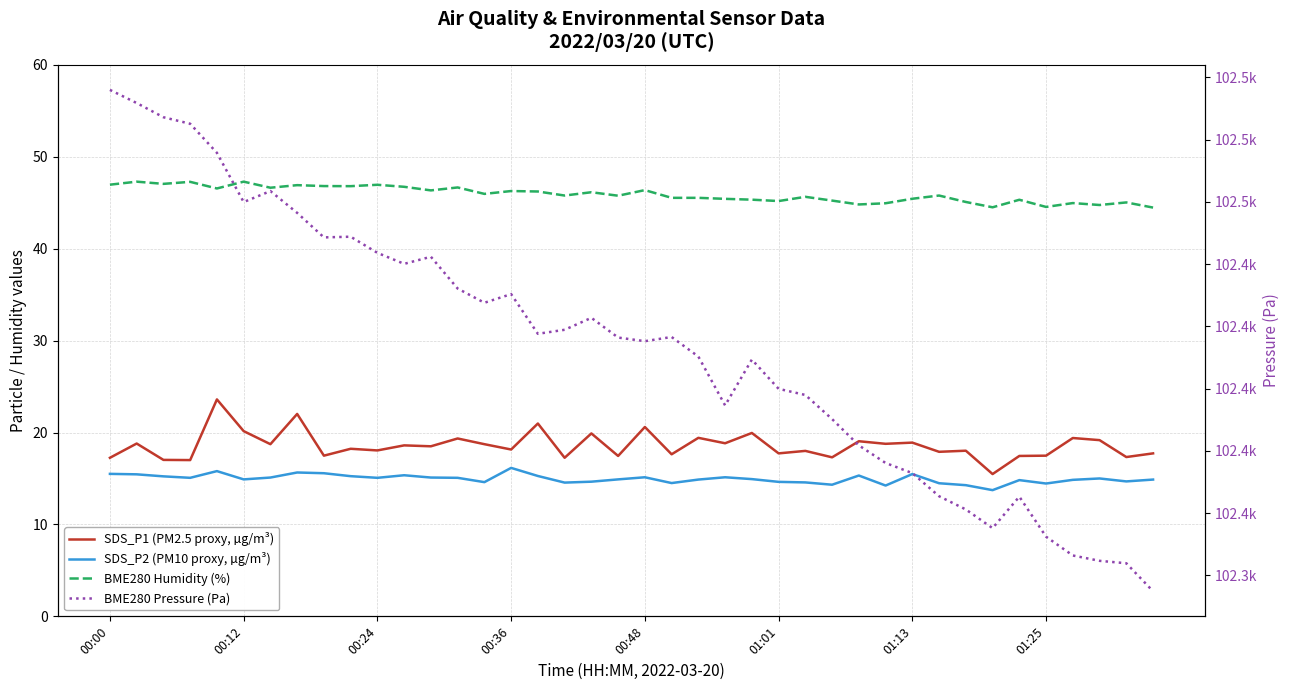

In SDS_P2 (PM10 proxy, µg/m³), how many points are lower than both neighbors (excluding endpoints)?

11